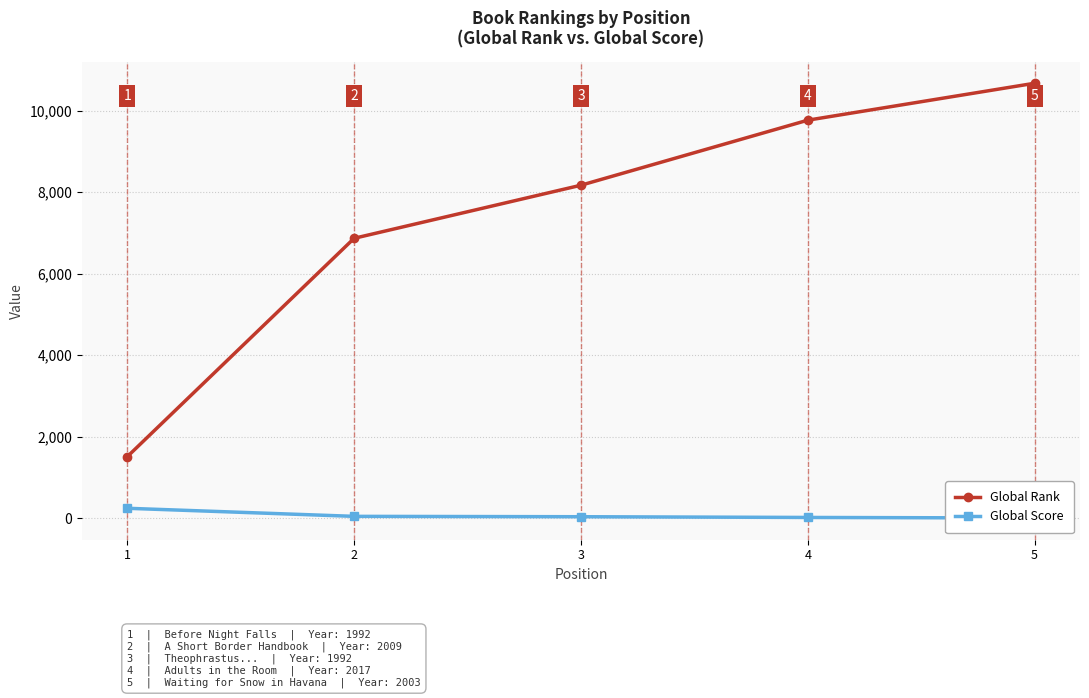

Between 1 and 2, which is larger?

2